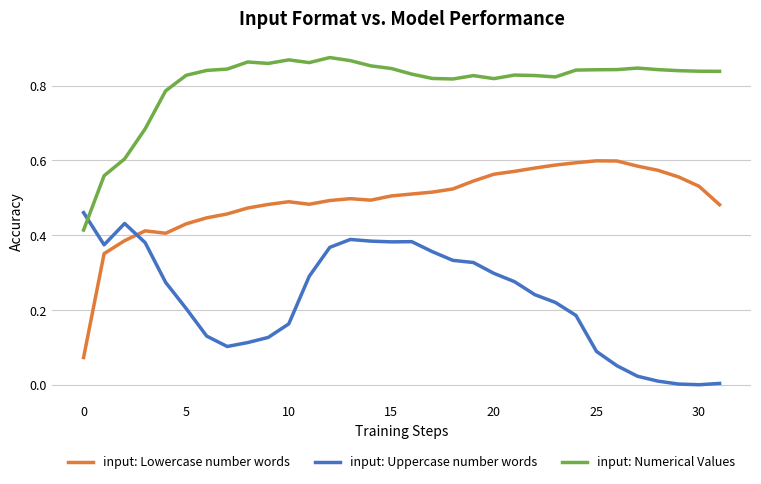

Which series has the largest total across all categories?

input: Numerical Values